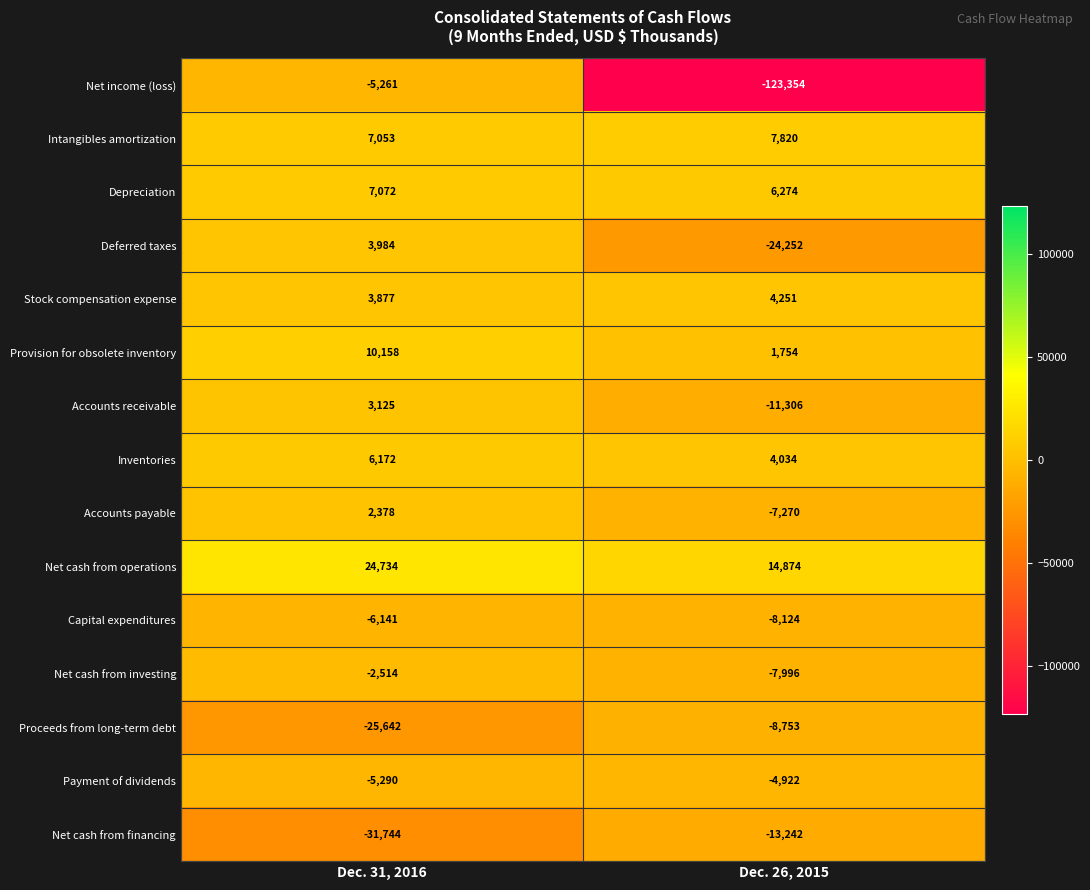

At which category is the sum across all series the highest?

Dec. 31, 2016